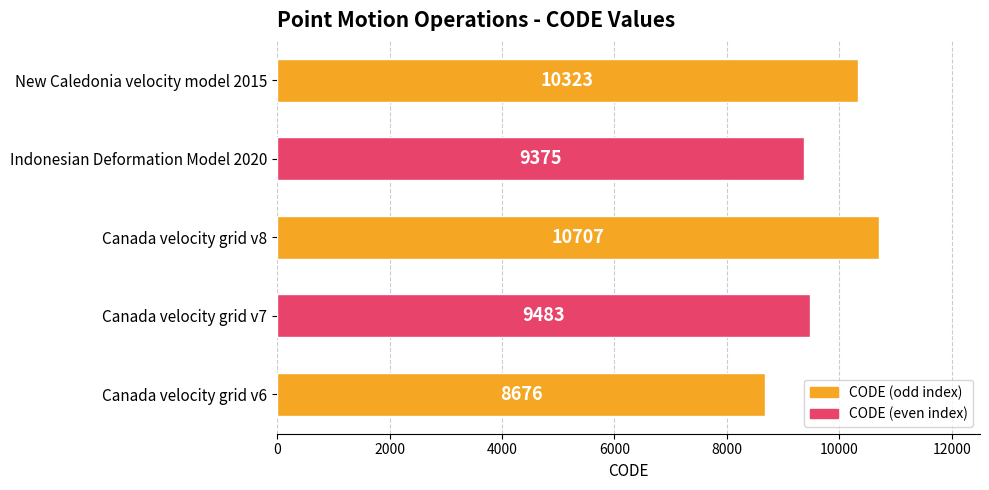

True or false: the data shows 14205 at Indonesian Deformation Model 2020.

False